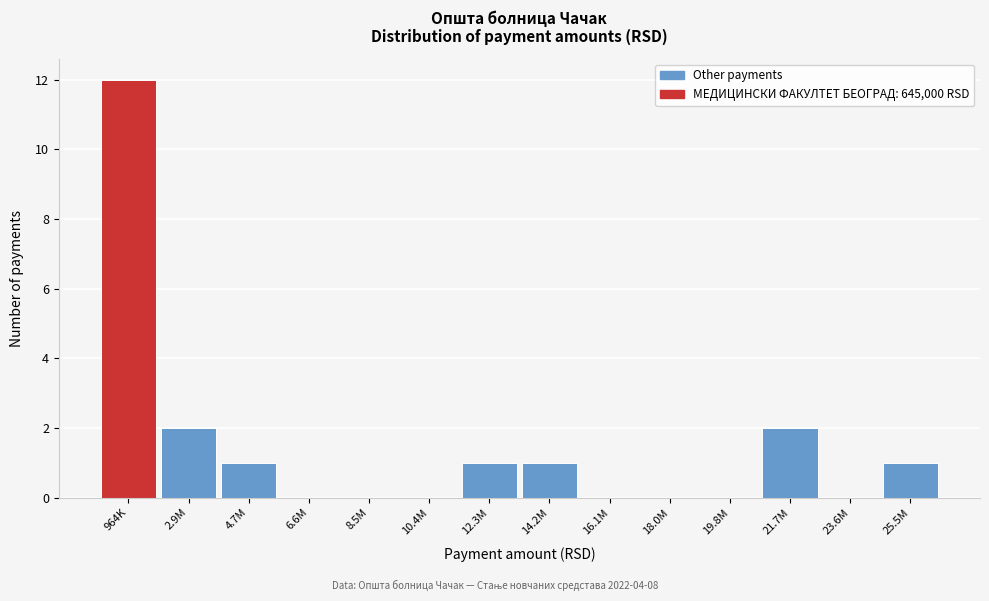

Reading left to right, transcribe all the data shown in this chart.

964K=12	2.9M=2	4.7M=1	6.6M=0	8.5M=0	10.4M=0	12.3M=1	14.2M=1	16.1M=0	18.0M=0	19.8M=0	21.7M=2	23.6M=0	25.5M=1